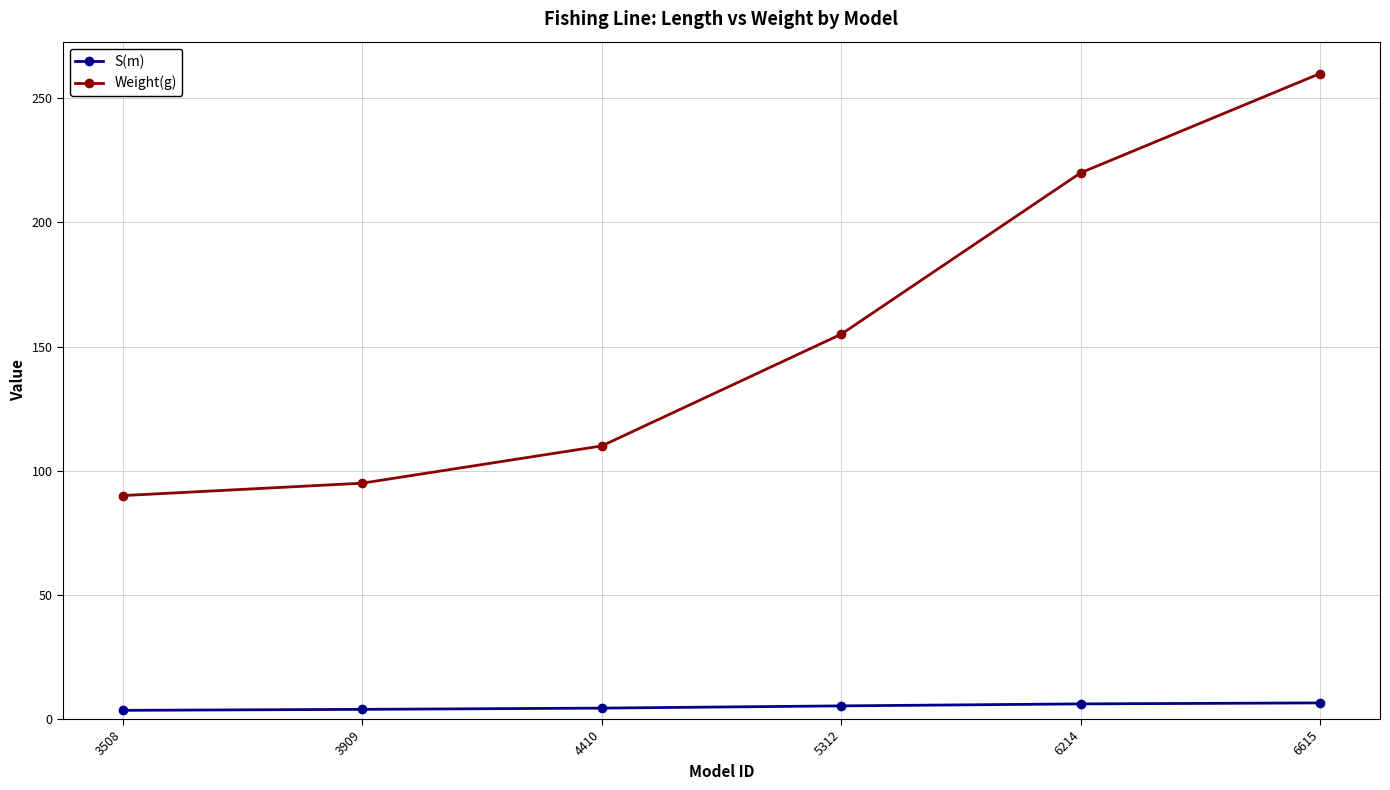

Which series has the largest total across all categories?

Weight(g)